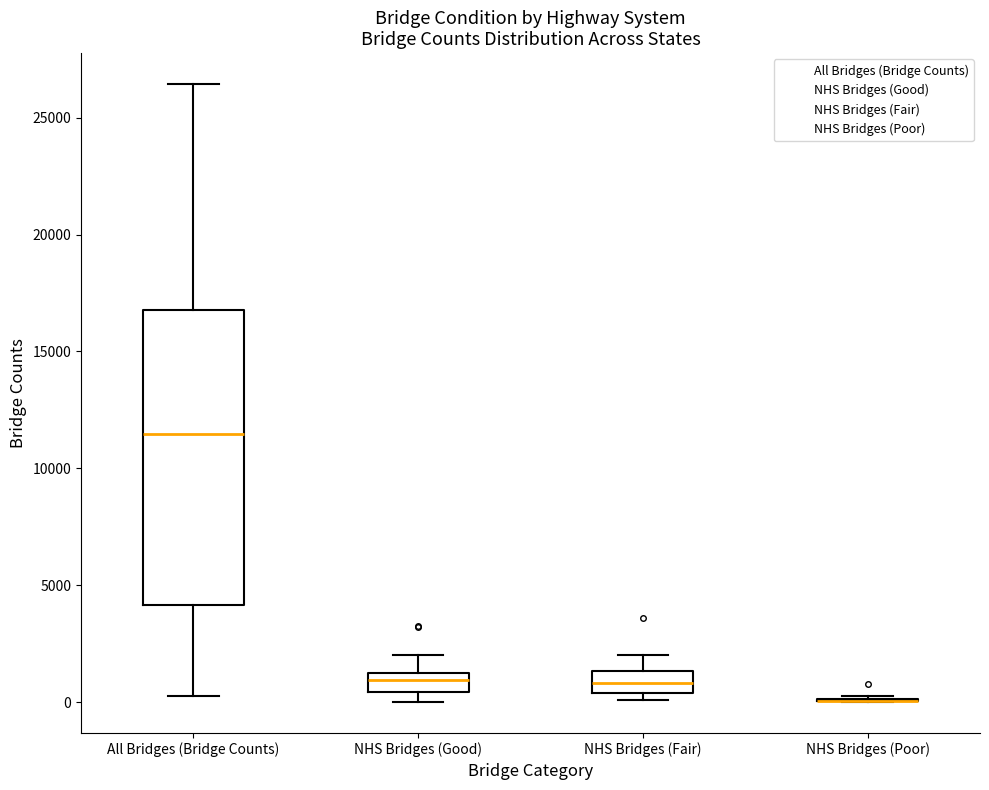

Reading left to right, transcribe this box plot: for each box, give where its median line is, the range the box spans, and where its two whiskers end, as read against the y-axis. The values are not printed on the chart, so give them approximately, as read against the axis.

All Bridges (Bridge Counts): median 11500, box 4000 to 17000, whiskers 0 to 26500
NHS Bridges (Good): median 1000, box 500 to 1500, whiskers 0 to 2000
NHS Bridges (Fair): median 1000, box 500 to 1500, whiskers 0 to 2000
NHS Bridges (Poor): box collapsed to a line at 0, whiskers 0 to 500